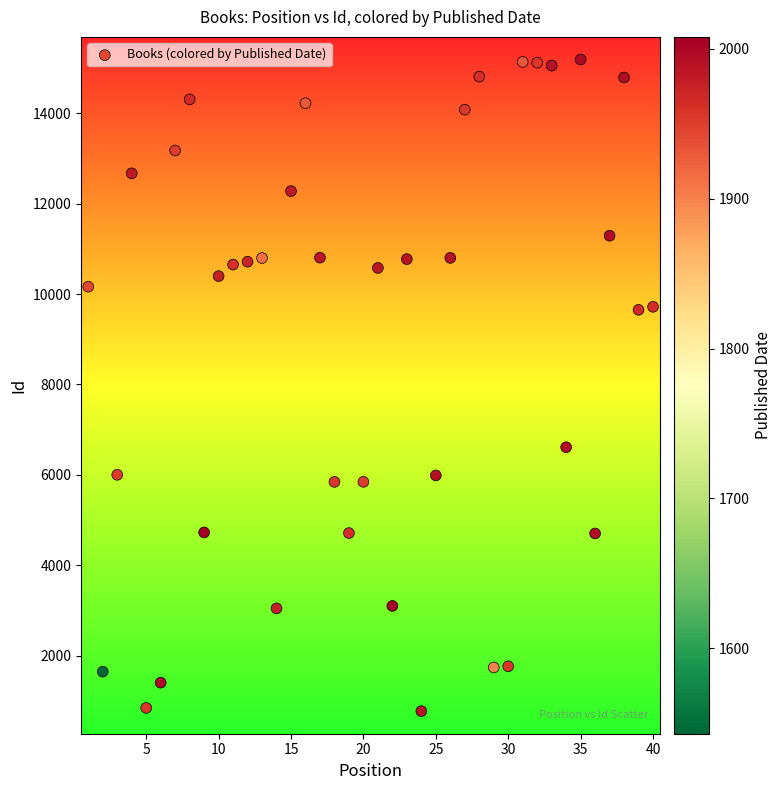

What Y value in the scatter plot is closest to 7981?

6611